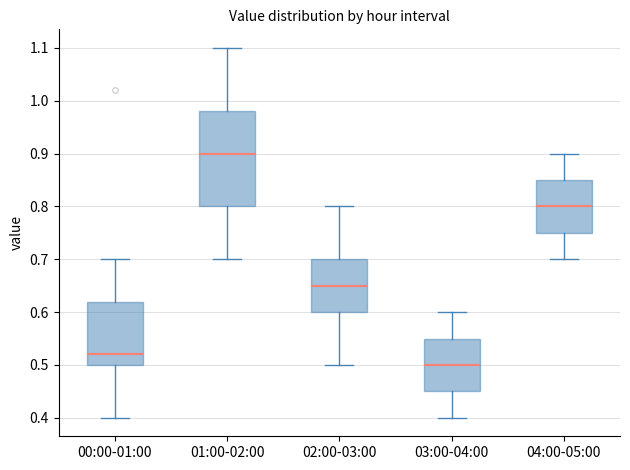

Where does the lower whisker of the box for 04:00-05:00 end on the y-axis? The values are not printed on the chart, so give them approximately, as read against the axis.

0.70